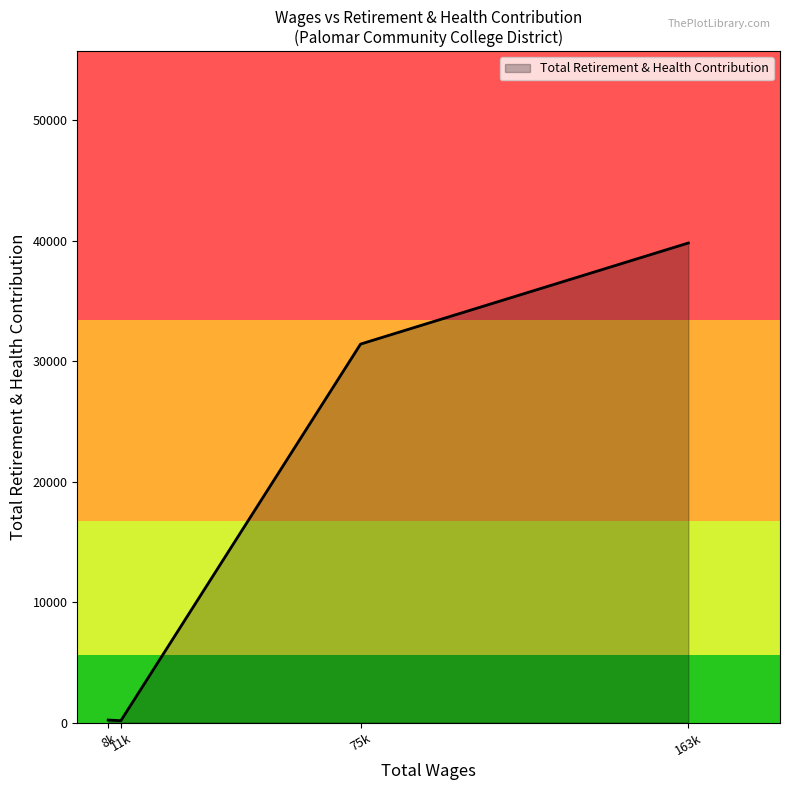

What is the maximum value shown in the chart?

39793